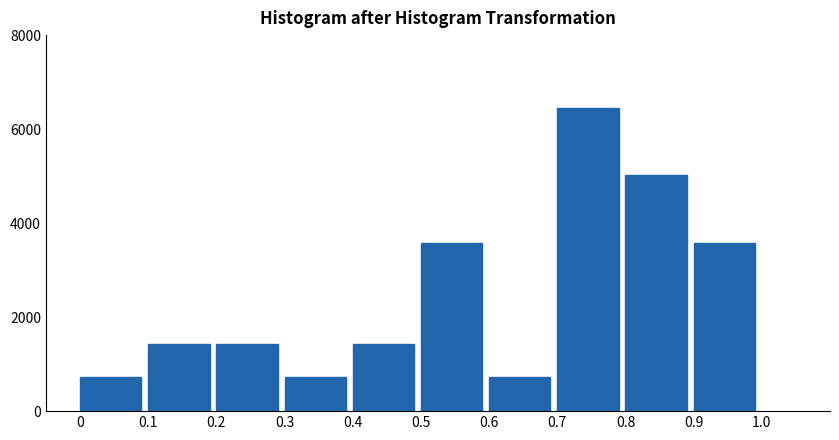

Reading left to right, extract all data points from this chart.

716.4	1432.9	1432.9	716.4	1432.9	3582.2	716.4	6448.0	5015.1	3582.2